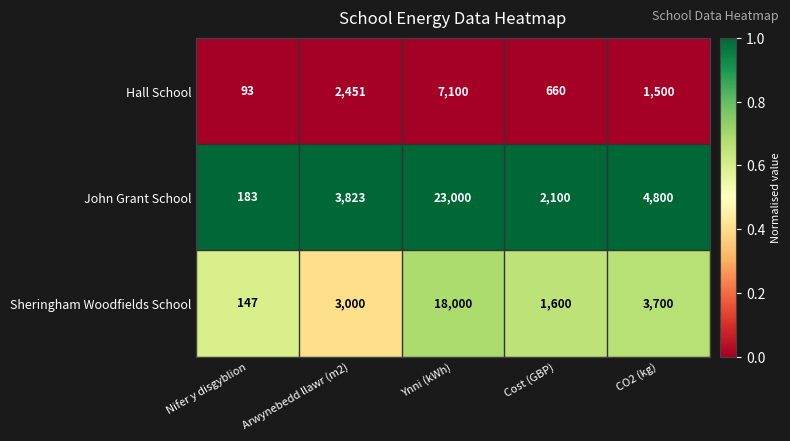

Reading left to right, what are all the values shown in this chart?

Hall School: Nifer y disgyblion=93	Arwynebedd llawr (m2)=2451	Ynni (kWh)=7100	Cost (GBP)=660	CO2 (kg)=1500
John Grant School: Nifer y disgyblion=183	Arwynebedd llawr (m2)=3823	Ynni (kWh)=23000	Cost (GBP)=2100	CO2 (kg)=4800
Sheringham Woodfields School: Nifer y disgyblion=147	Arwynebedd llawr (m2)=3000	Ynni (kWh)=18000	Cost (GBP)=1600	CO2 (kg)=3700